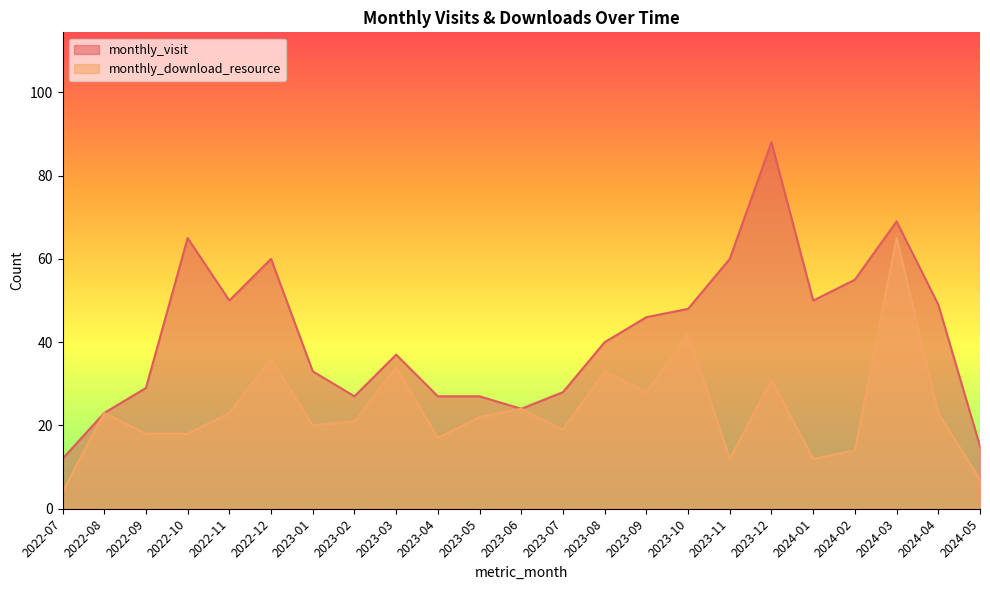

What is the total value across all series at 2024-04?

72